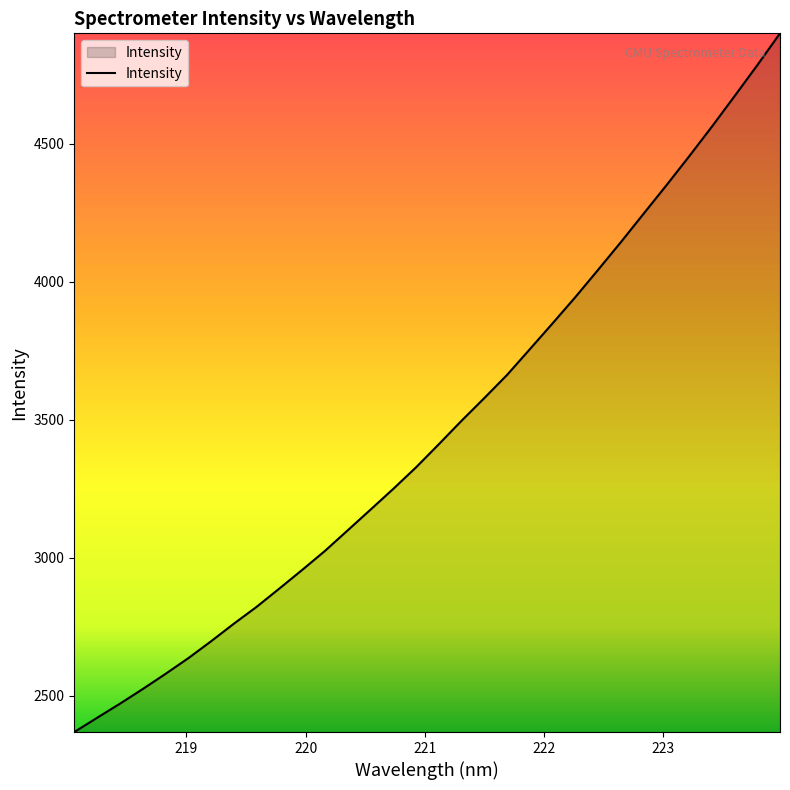

What is the greatest value displayed?

4899.3